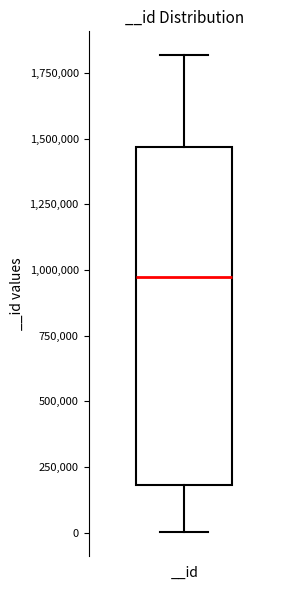

Read this box plot against the y-axis: the position of the median line, the range covered by the box, and the ends of both whiskers. The values are not printed on the chart, so give them approximately, as read against the axis.

median 950000, box 200000 to 1450000, whiskers 0 to 1800000